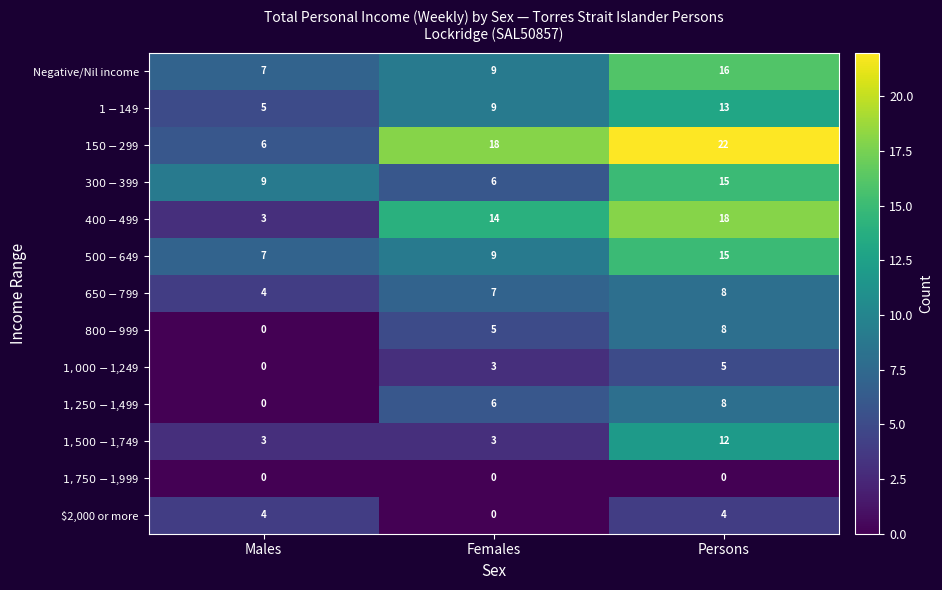

Where is Negative/Nil income nearest to the value 11?

Females